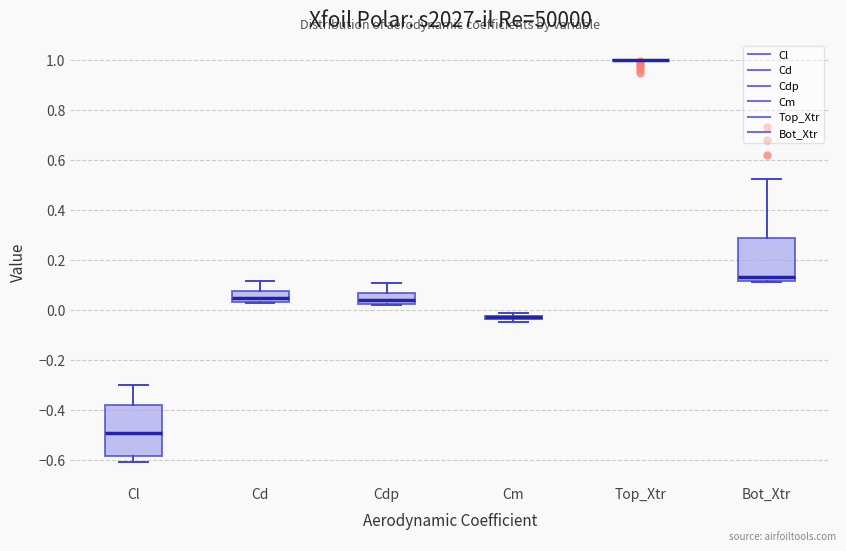

Comparing the boxes themselves (not the whiskers), which one is the tallest?

Cl